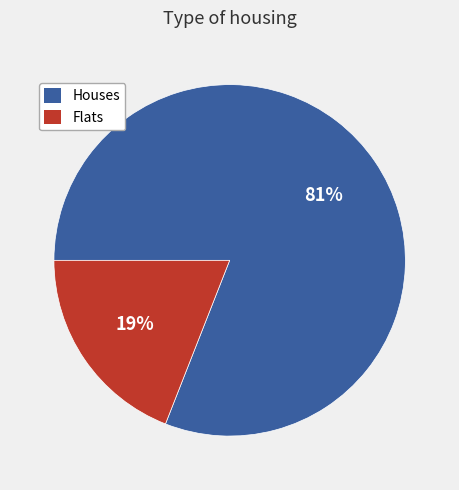

Is it true that Houses is 81% of the pie?

True